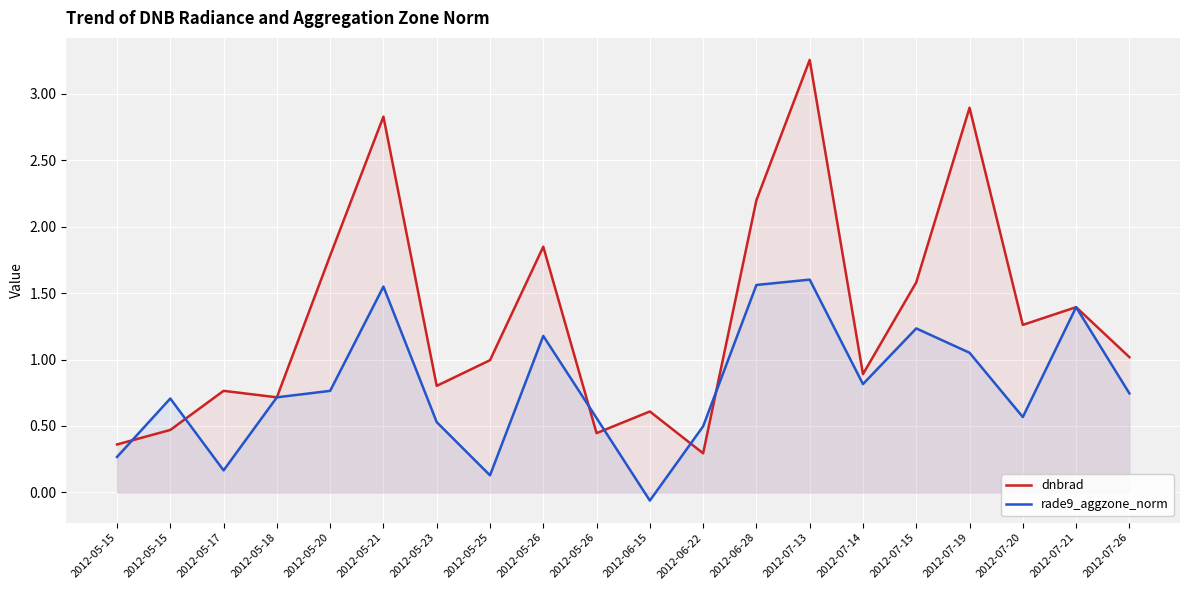

What is the total value across all series at 2012-05-21?

4.4